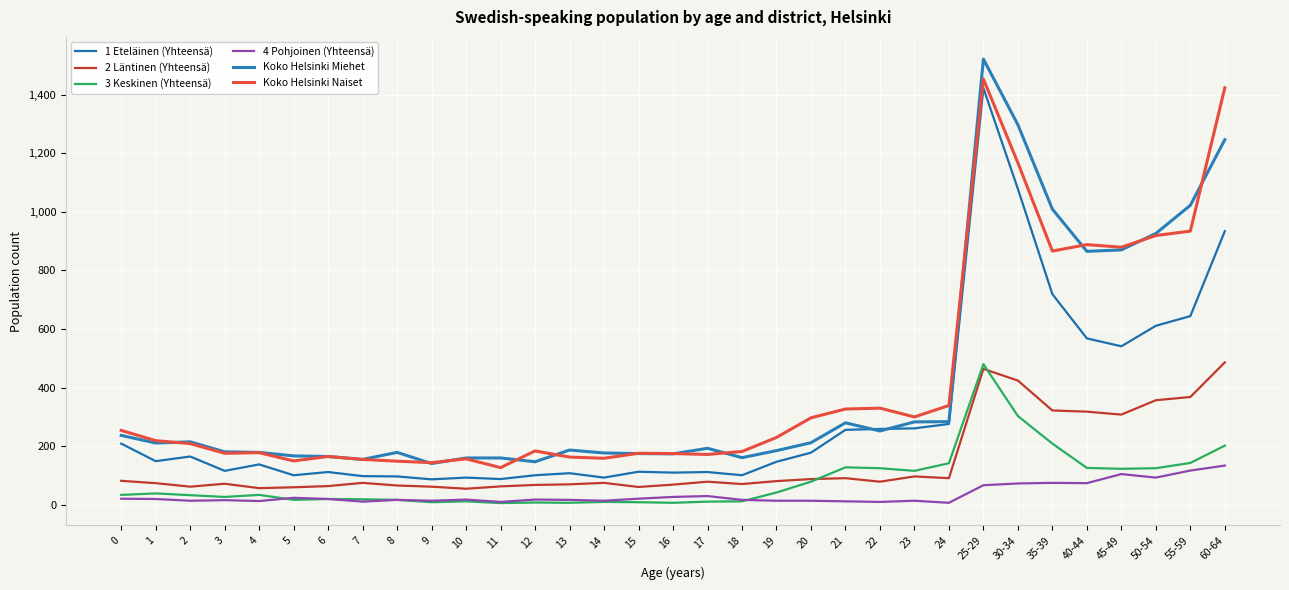

Reading right to left, extract all data points from this chart.

1 Eteläinen (Yhteensä): 934	644	611	541	568	719	1078	1422	276	261	259	256	178	147	101	112	110	113	93	108	101	88	93	87	97	98	112	101	138	116	165	149	209
2 Läntinen (Yhteensä): 486	368	357	308	318	322	424	464	91	97	79	91	88	81	71	79	69	61	75	70	68	63	55	62	66	75	64	60	57	72	62	74	82
3 Keskinen (Yhteensä): 202	143	125	123	126	209	303	480	142	116	125	128	79	42	12	11	7	9	10	7	8	6	12	9	17	19	20	17	34	27	33	39	34
4 Pohjoinen (Yhteensä): 134	117	93	105	74	75	73	67	7	14	10	12	14	14	17	30	27	21	14	17	18	10	18	14	17	11	20	24	13	16	14	20	21
Koko Helsinki Miehet: 1246	1022	926	870	865	1009	1297	1521	284	283	252	280	212	185	161	193	174	175	177	187	147	160	160	141	179	155	165	167	179	181	215	211	237
Koko Helsinki Naiset: 1423	934	919	879	888	866	1167	1453	339	300	330	327	297	230	182	172	175	176	159	163	184	127	157	144	149	155	165	150	178	176	209	219	254